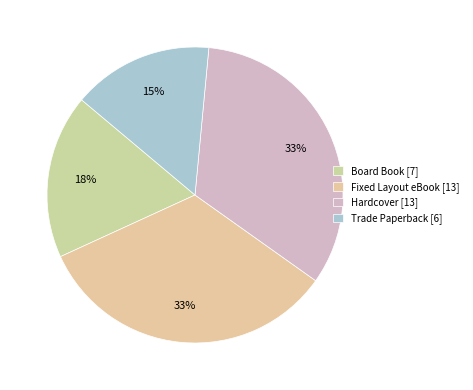

To the nearest percent, what is the average slice percentage?

25%